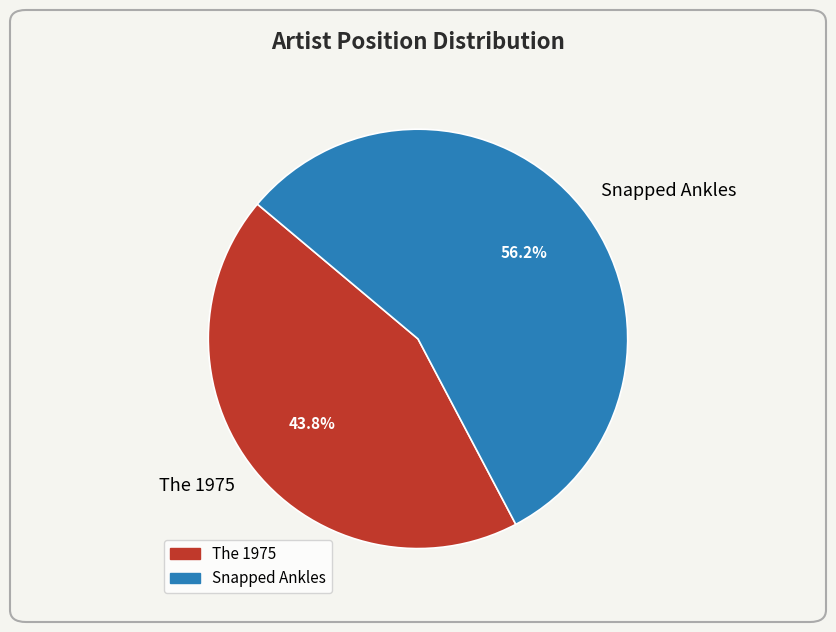

To the nearest percent, what portion does Snapped Ankles represent?

56%